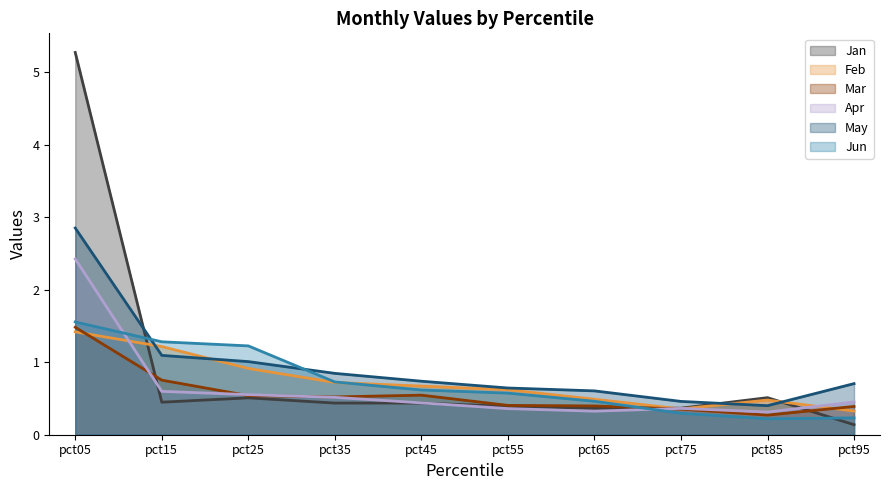

How many lines are shown in the chart?

6